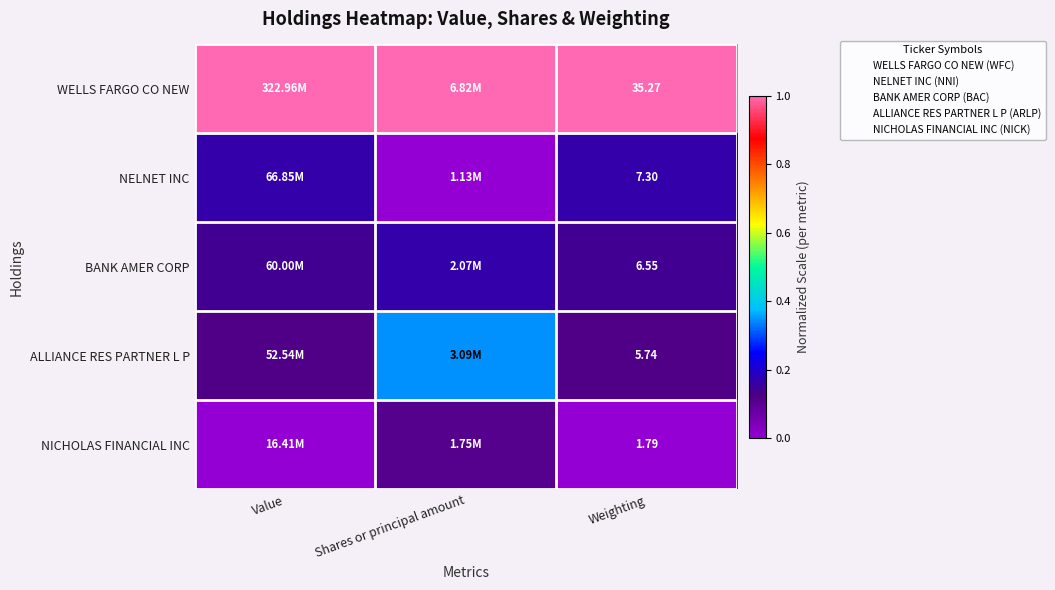

Is the value of NELNET INC at Weighting greater than the value of WELLS FARGO CO NEW at Weighting?

No